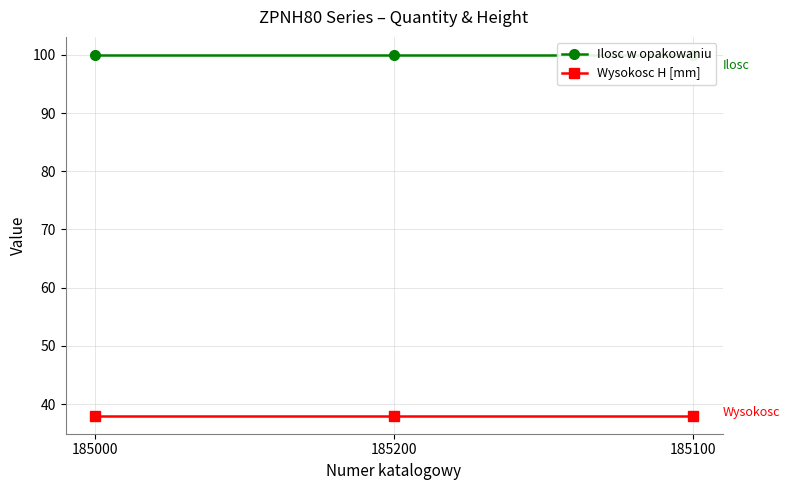

What is the minimum value shown in the chart?

38